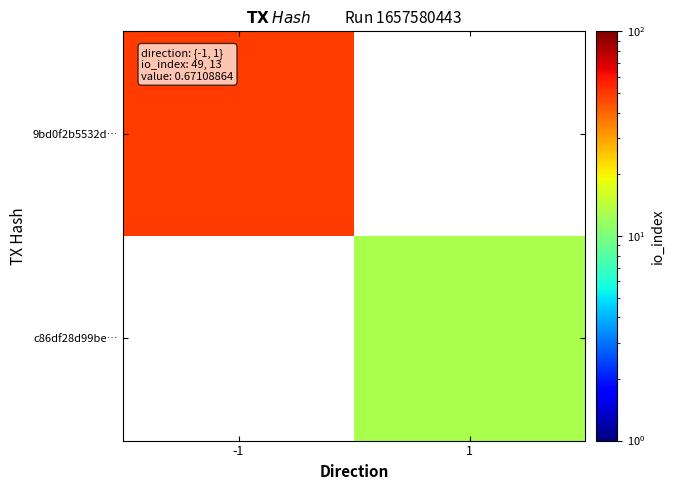

List the series in order of their overall mean, highest first.

9bd0f2b5532d…, c86df28d99be…